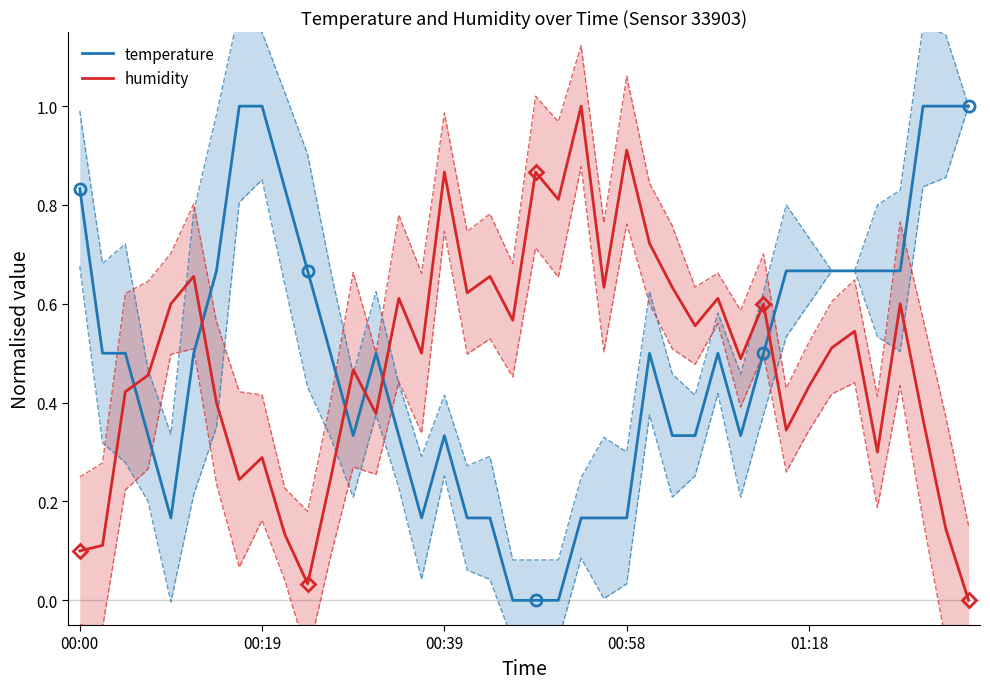

After their last crossing, which series has the higher values: temperature or humidity?

temperature